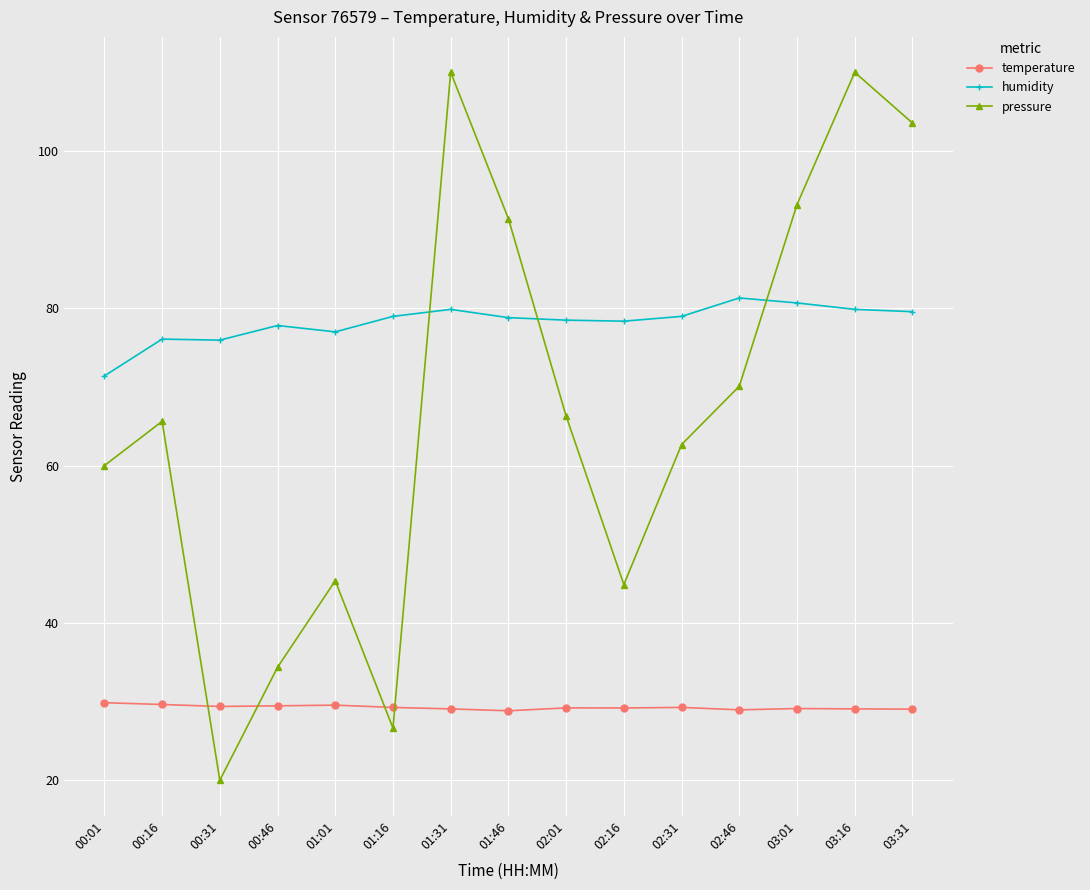

What is the minimum value shown in the chart?

20.0